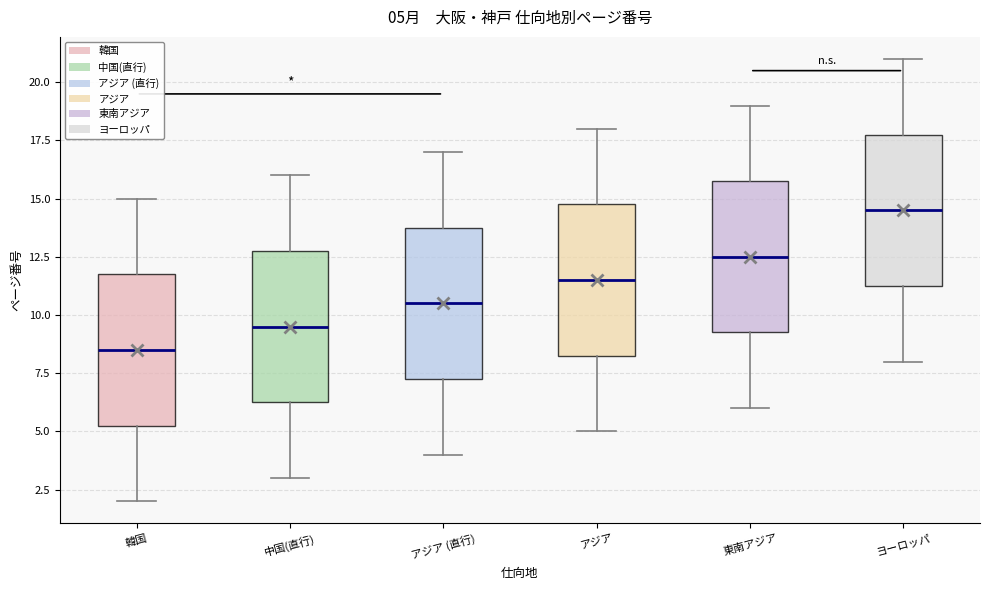

Which box's median line is the lowest?

韓国